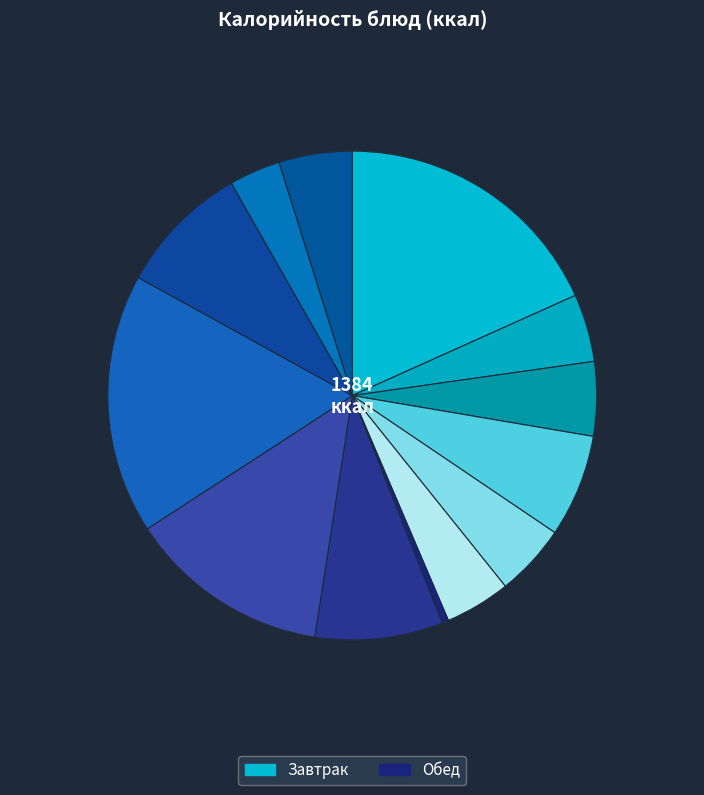

How many segments does this pie chart have?

13